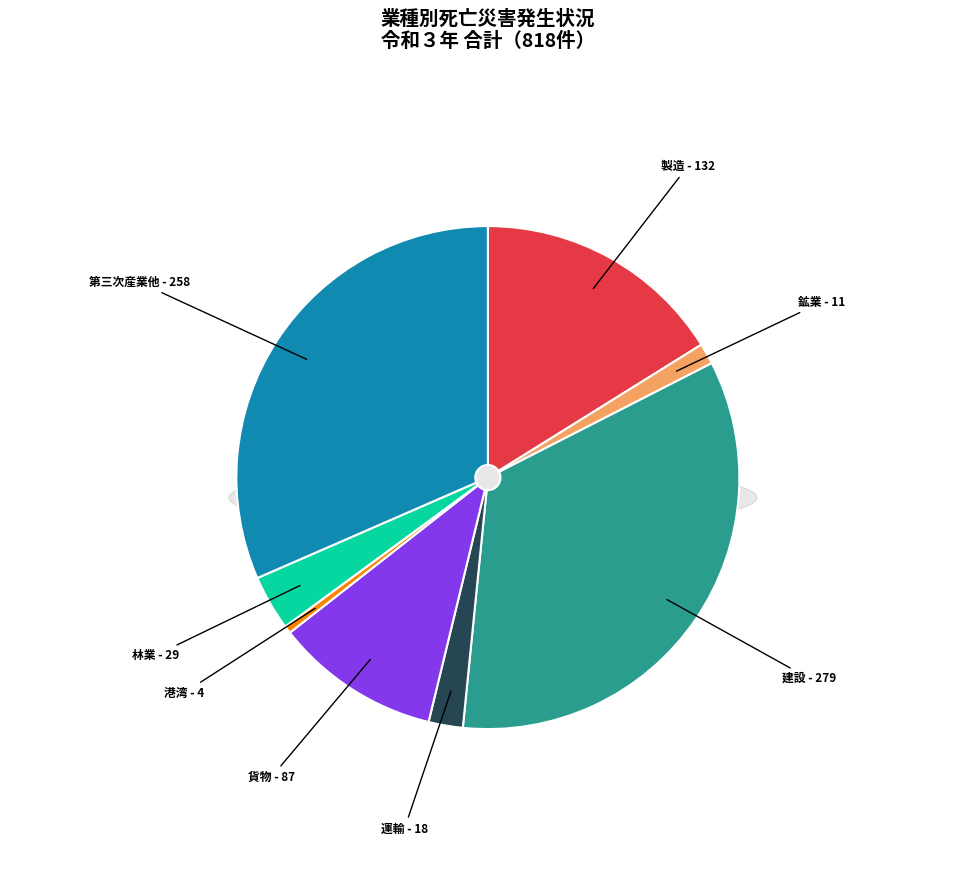

Is it true that 建設 is 48% of the pie?

False